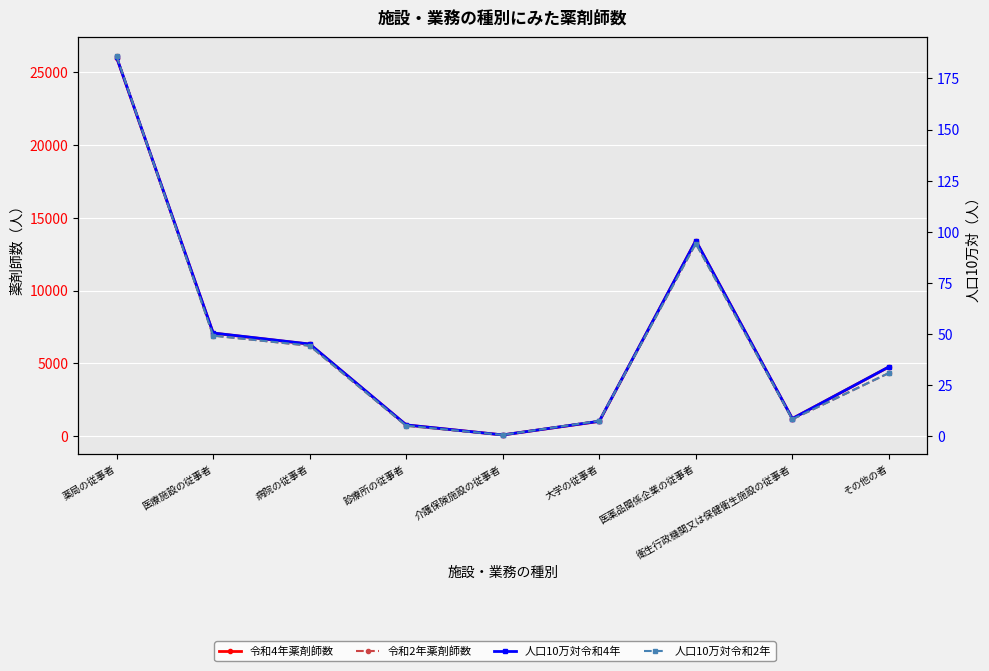

List the labels in order of 人口10万対令和4年 value, largest first.

薬局の従事者, 医薬品関係企業の従事者, 医療施設の従事者, 病院の従事者, その他の者, 衛生行政機関又は保健衛生施設の従事者, 大学の従事者, 診療所の従事者, 介護保険施設の従事者